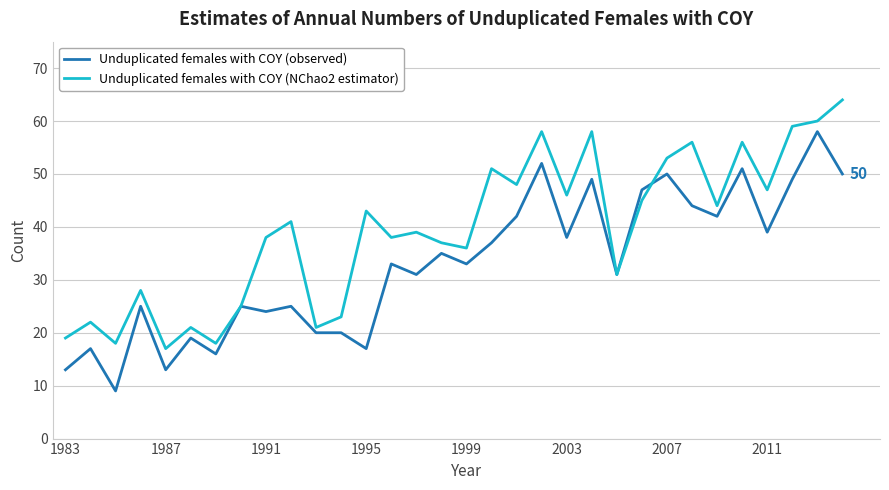

What is the smallest value displayed?

9